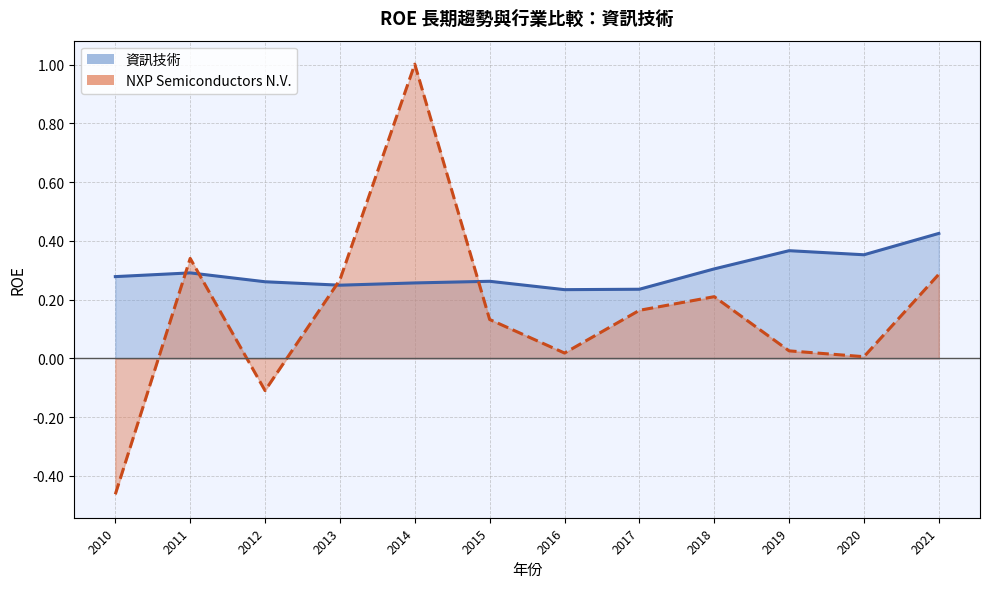

Where is the first local minimum for NXP Semiconductors N.V.?

2012